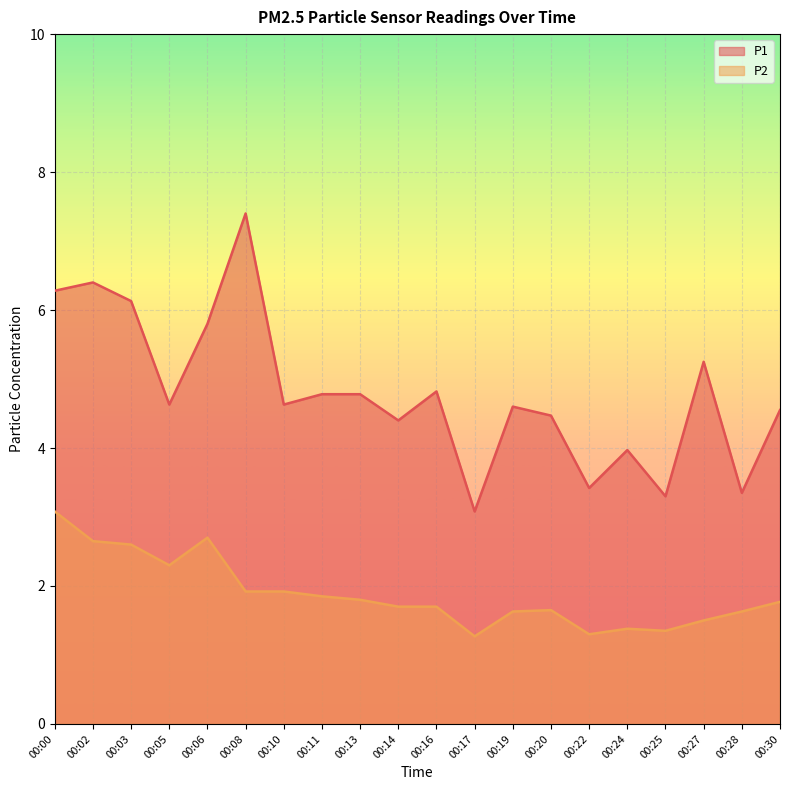

At how many categories does at least one series exceed 2?

20